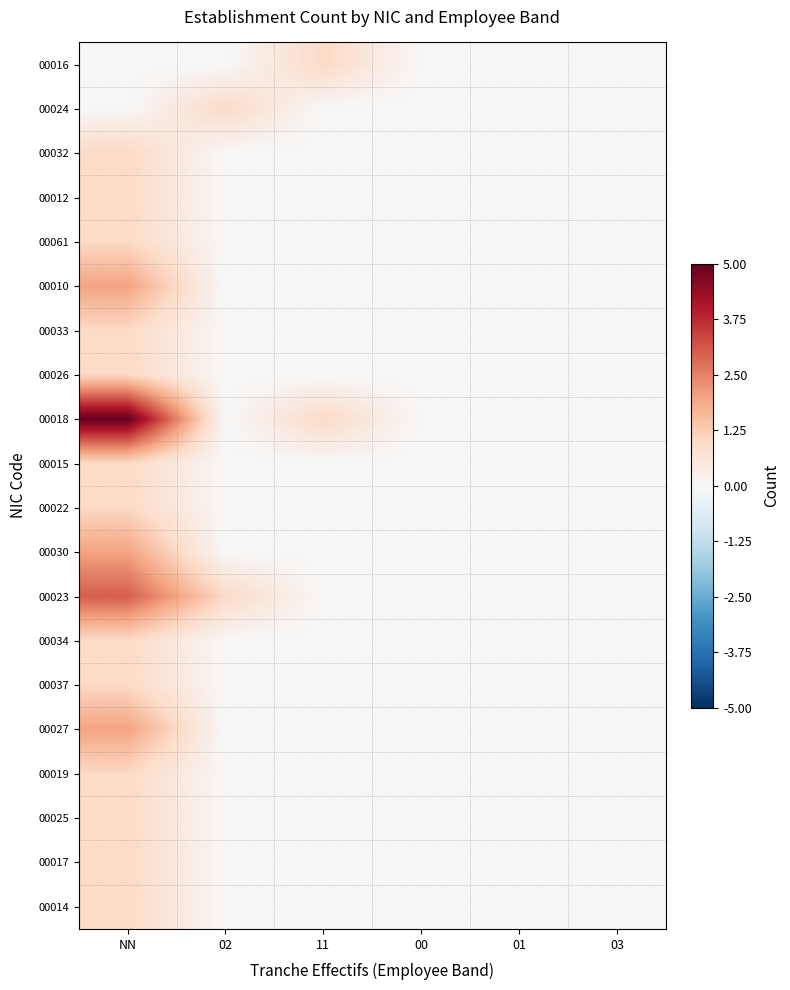

At 03, list the series in order from largest to smallest.

00016, 00024, 00032, 00012, 00061, 00010, 00033, 00026, 00018, 00015, 00022, 00030, 00023, 00034, 00037, 00027, 00019, 00025, 00017, 00014